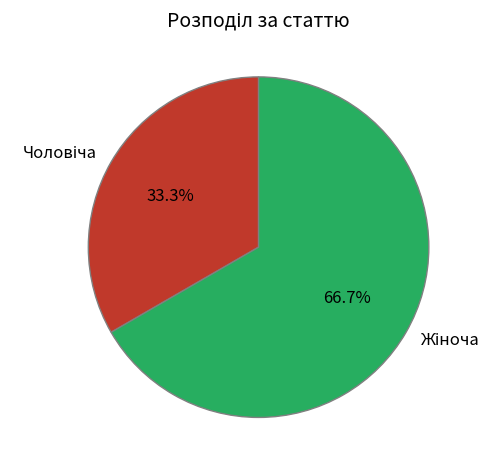

Does any single category account for the majority?

Yes